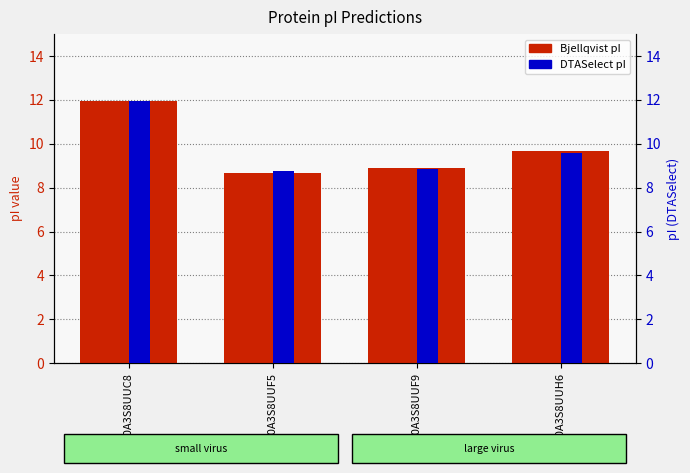

At which category does the chart reach its peak across all series?

A0A3S8UUC8